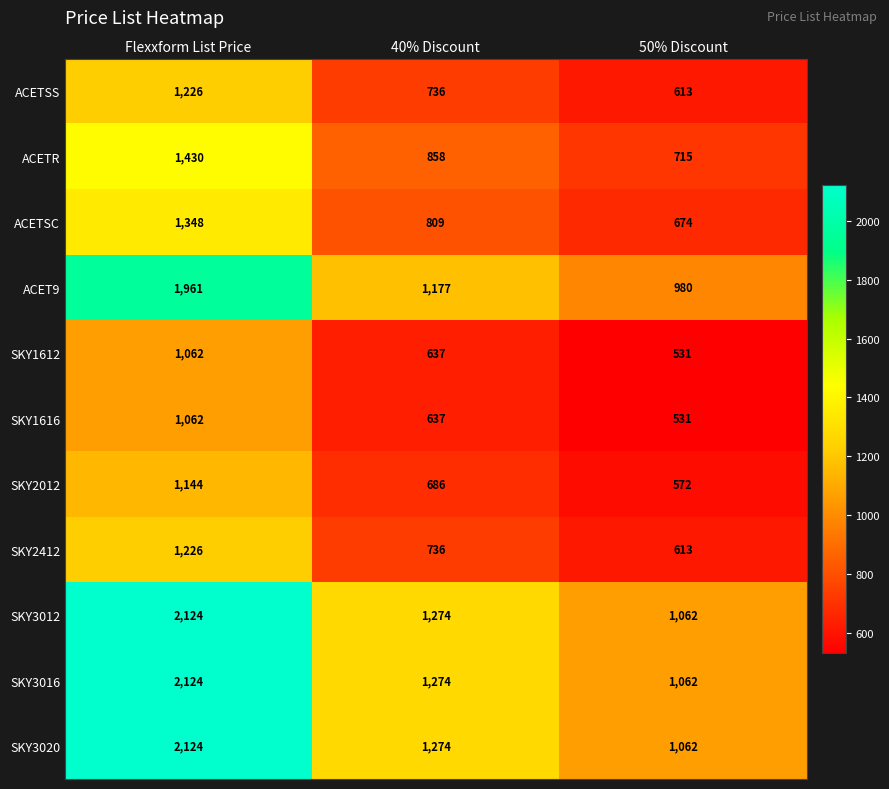

How many SKY3012 values are between 1062 and 2124?

3